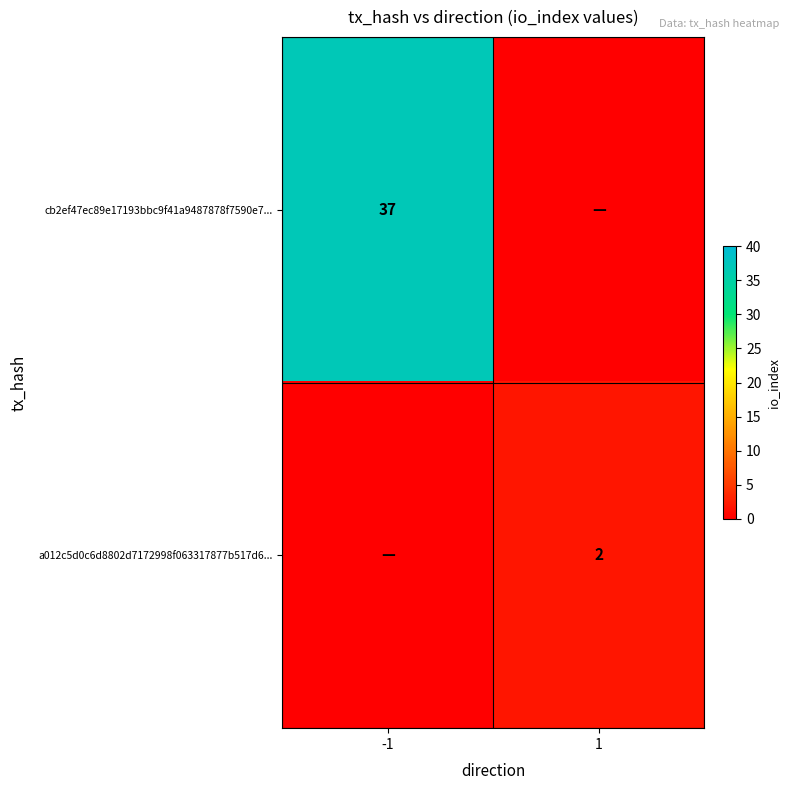

Is it true that a012c5d0c6d8802d7172998f063317877b517d6... equals 2 at 1?

True